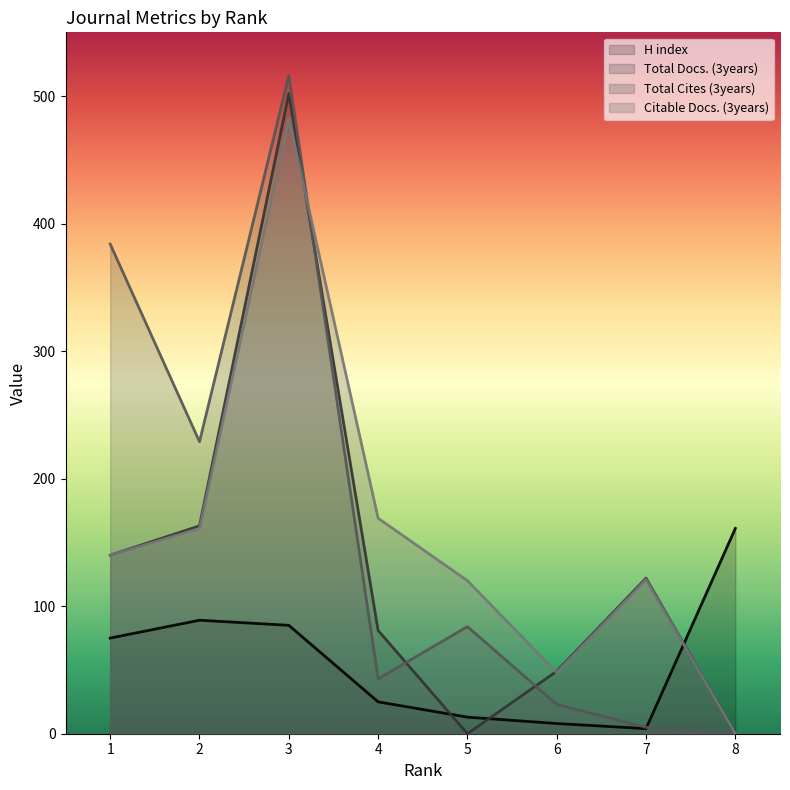

What is the spread (max minus min) of values at 4?

144